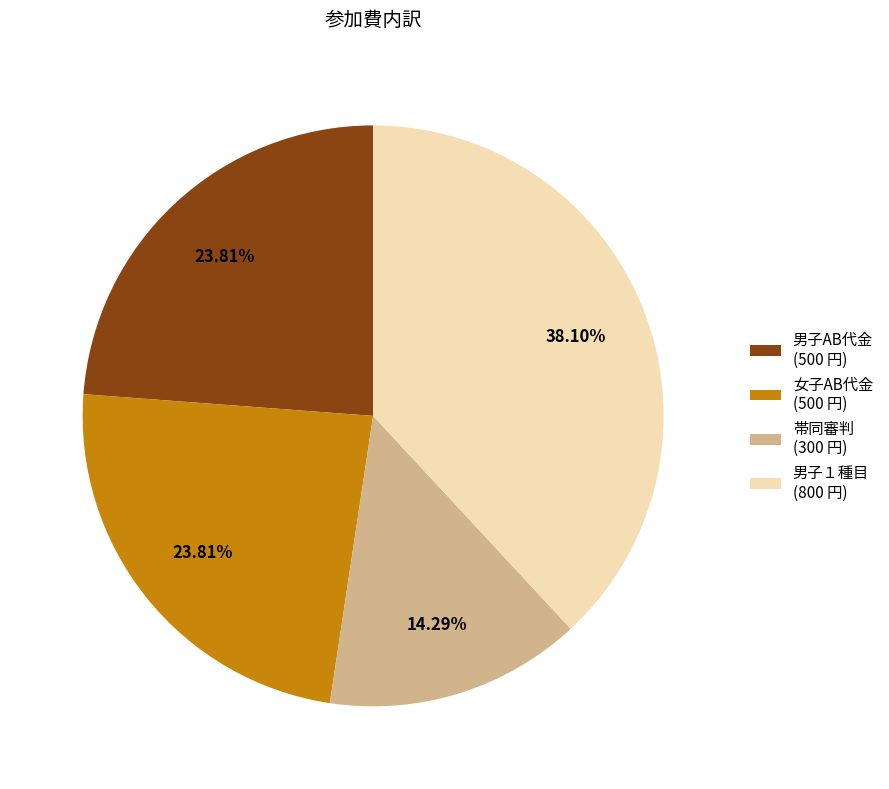

To the nearest percent, what is the difference between the largest and smallest slice percentages?

24%